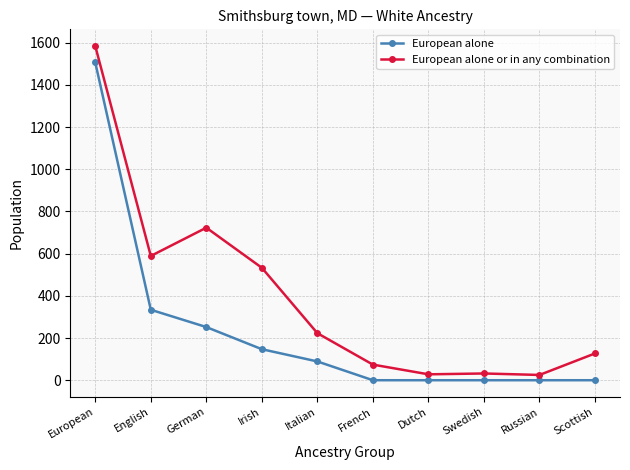

Where does the European alone series first go above 89?

European